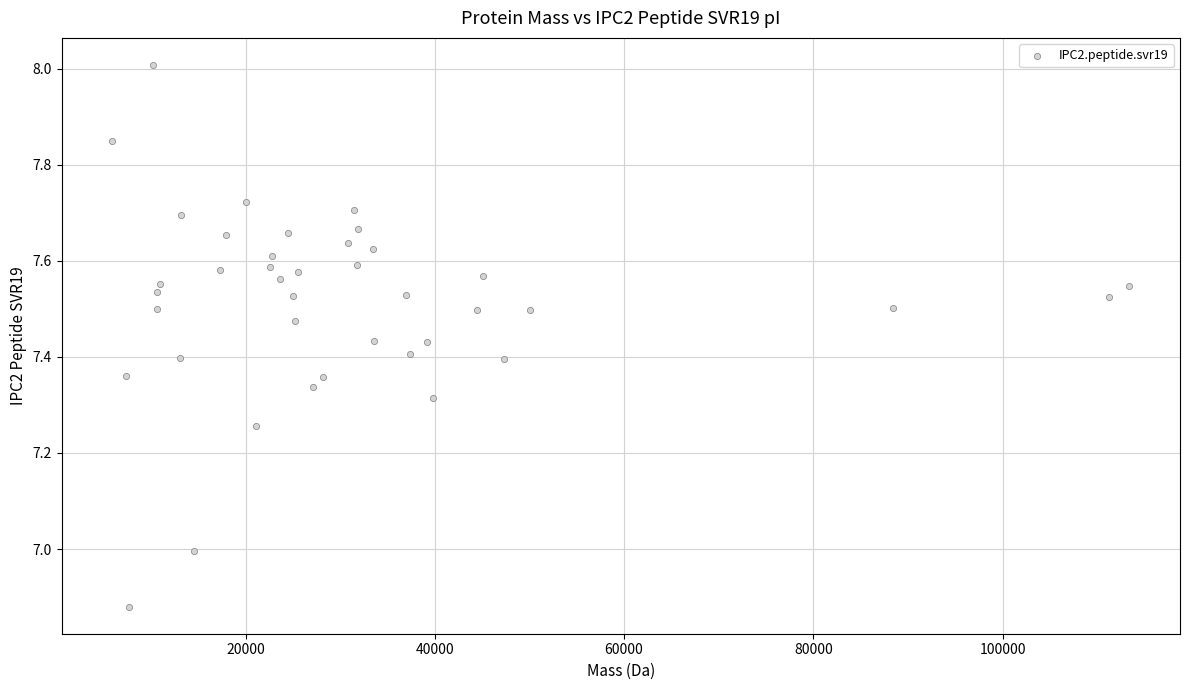

What is the range of Y values (max minus min)?

1.1